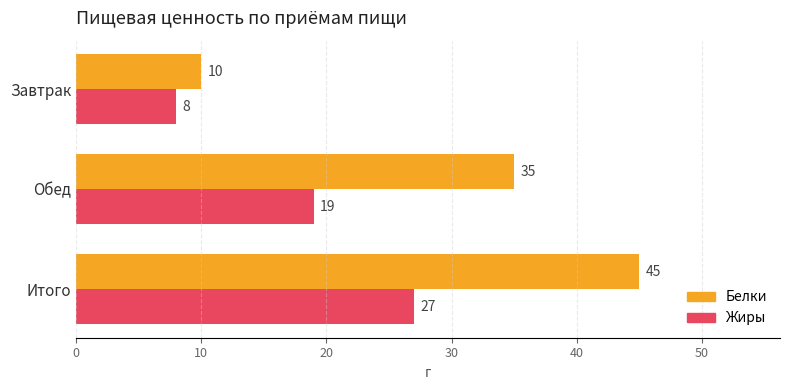

The Белки series shows 14 at Итого. True or false?

False